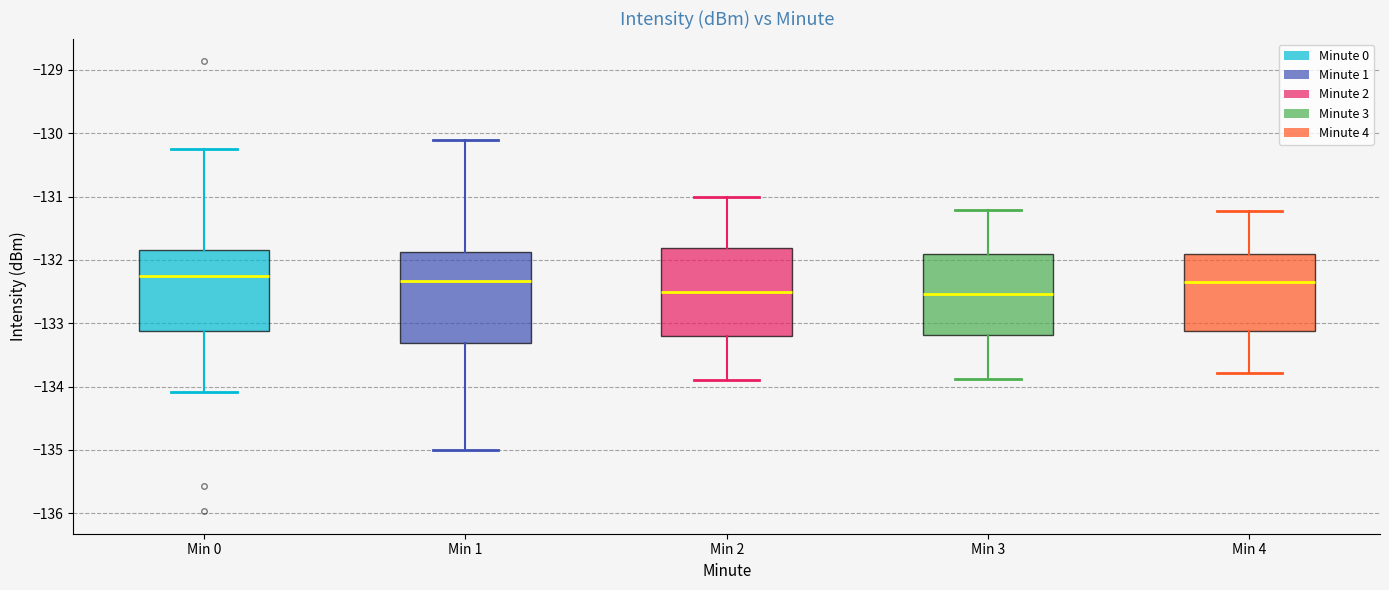

Where does the median line of the box for Min 4 sit on the y-axis? The values are not printed on the chart, so give them approximately, as read against the axis.

-132.3